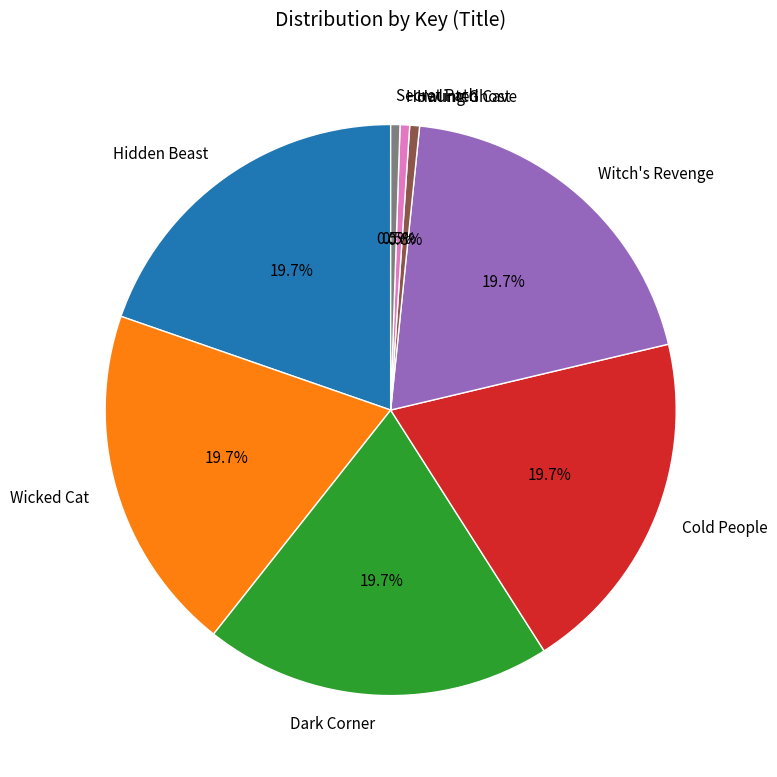

To the nearest percent, what percentage of the pie is Wicked Cat?

20%